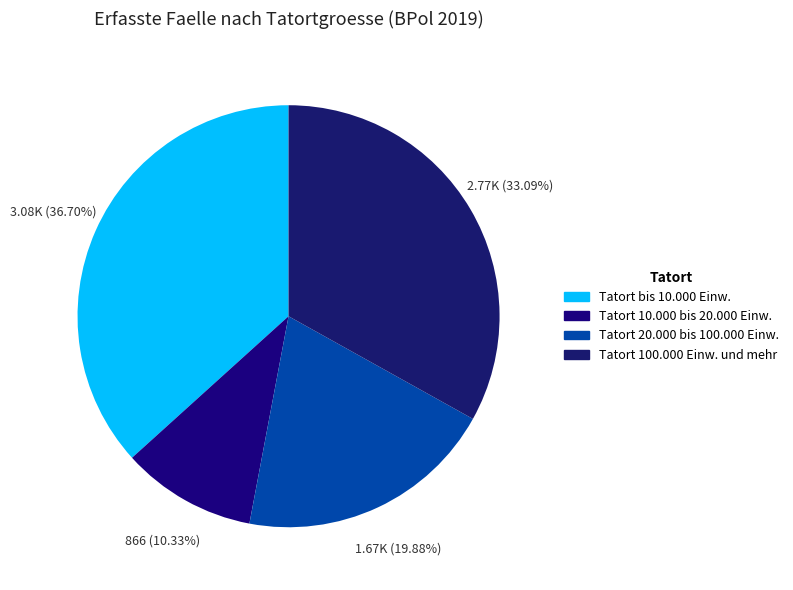

What is the smallest slice in the pie chart?

Tatort 10.000 bis 20.000 Einw.